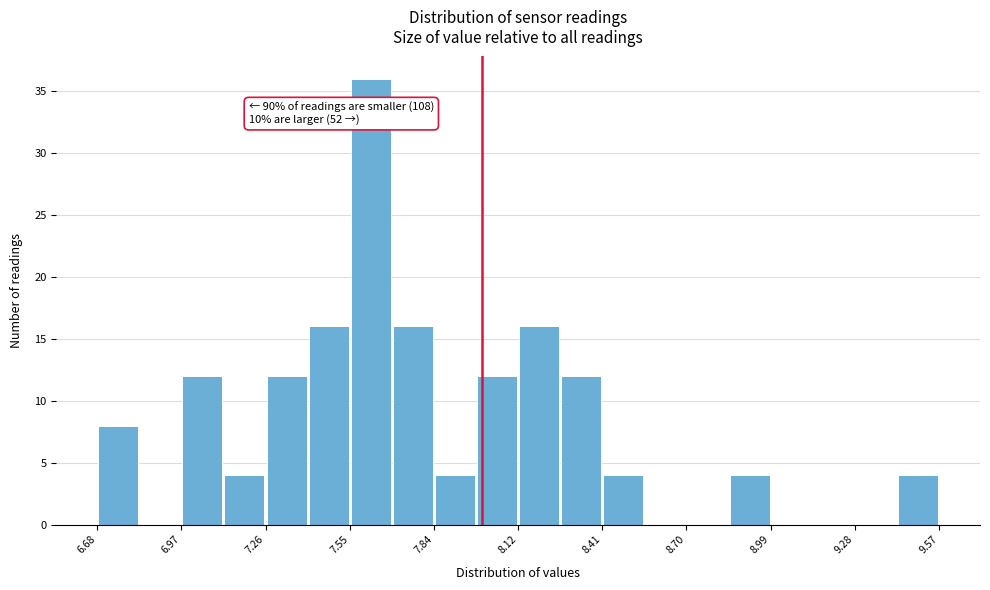

Read against the x-axis, roughly where is the centre of the tallest bar?

7.60